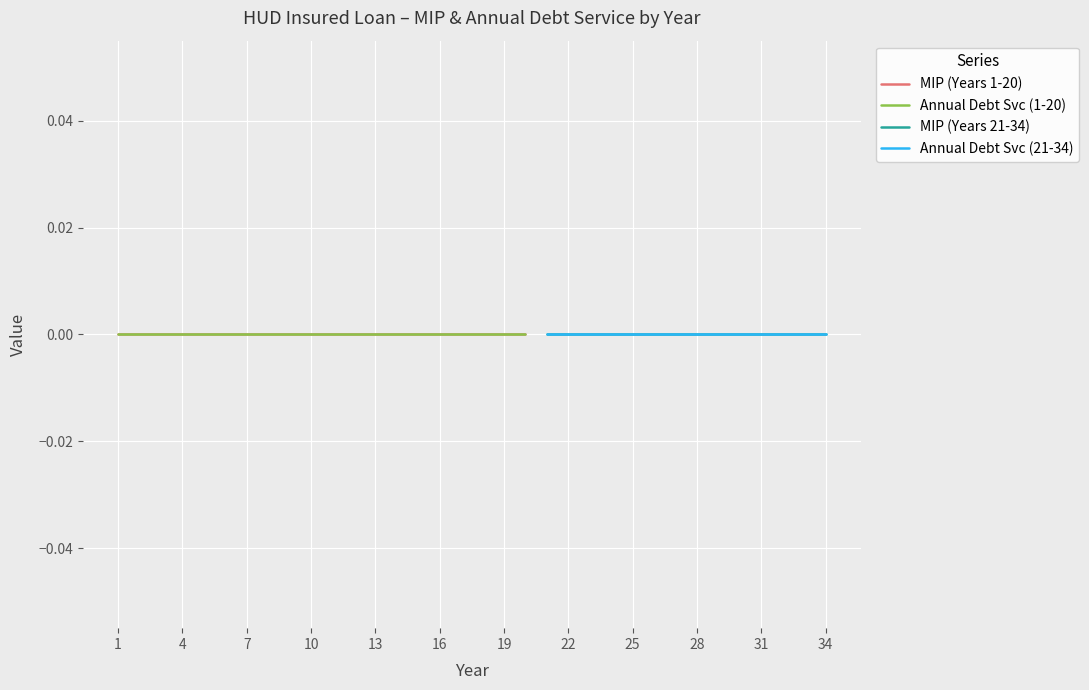

Between 16 and 7, which is larger?

16